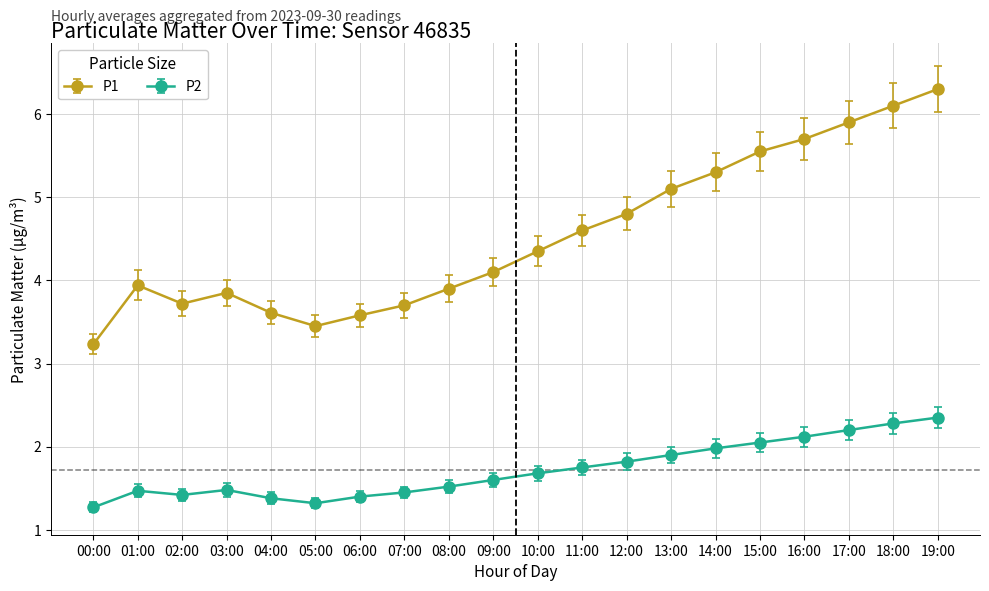

True or false: P1 has more than 1 points higher than both neighbors.

True